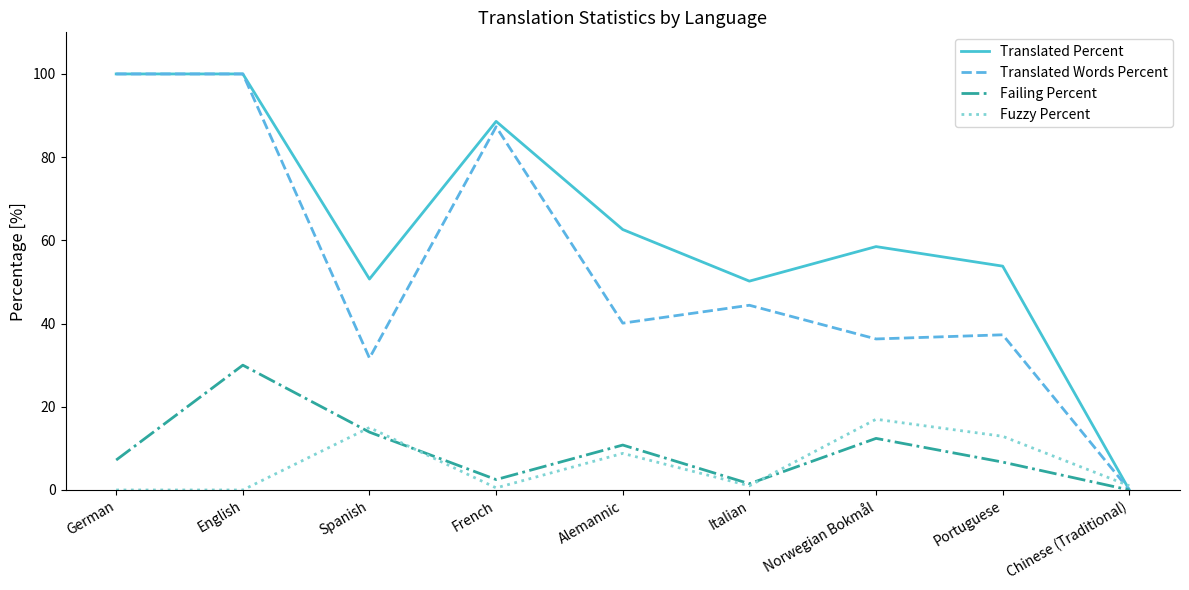

At which label does Translated Words Percent reach its minimum?

Chinese (Traditional)